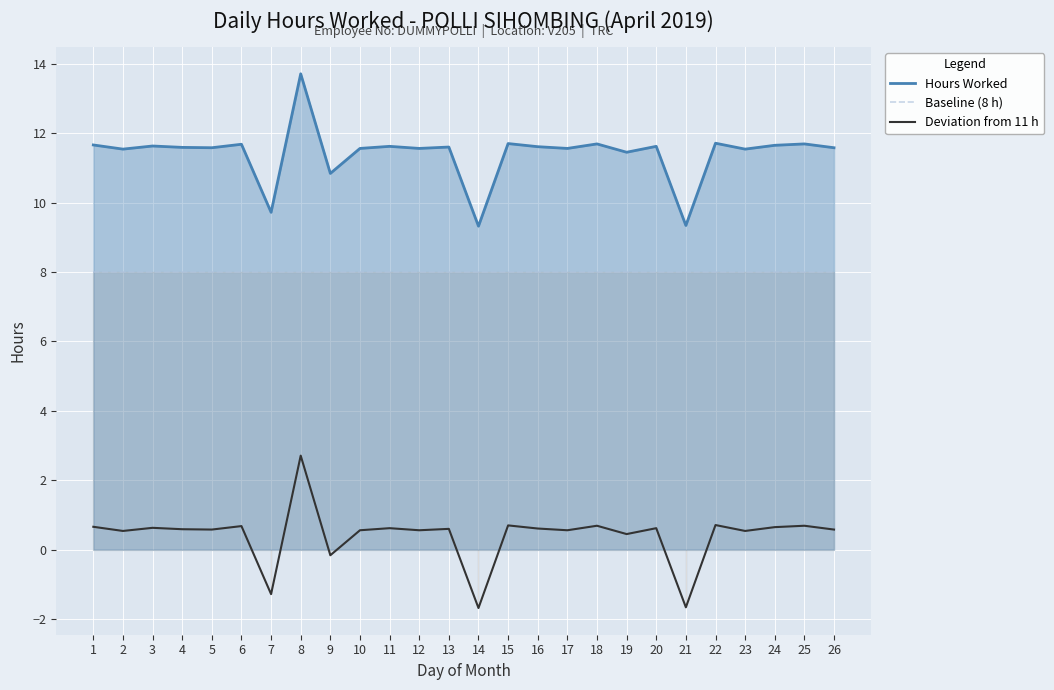

How many lines are shown in the chart?

3